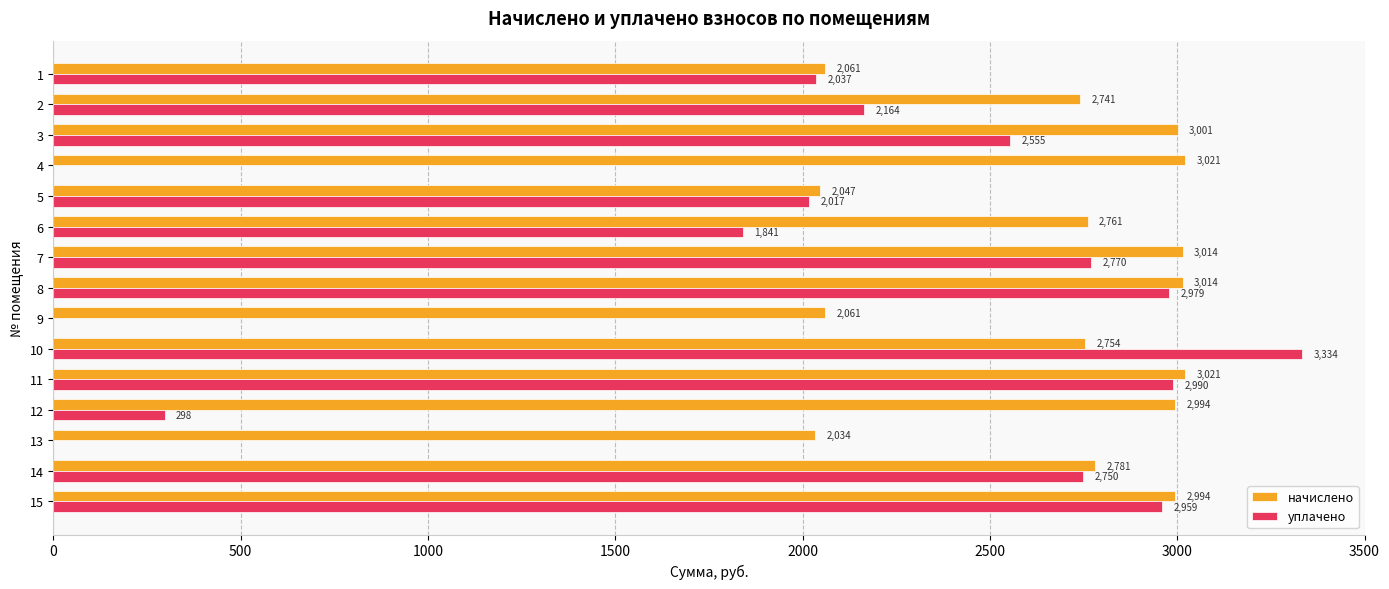

What is the highest value of the начислено series?

3021.0